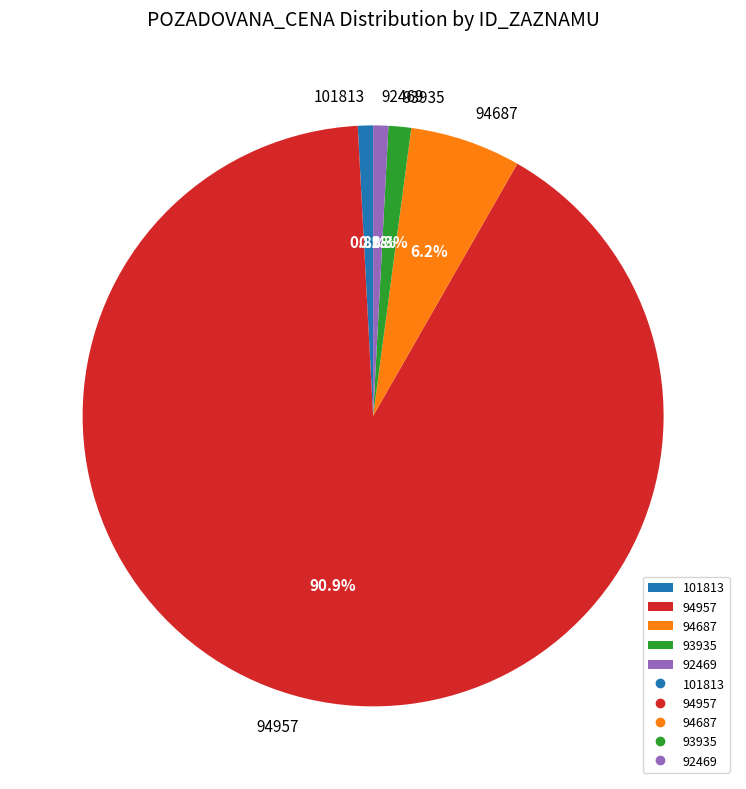

Which category has the biggest portion of the pie?

94957